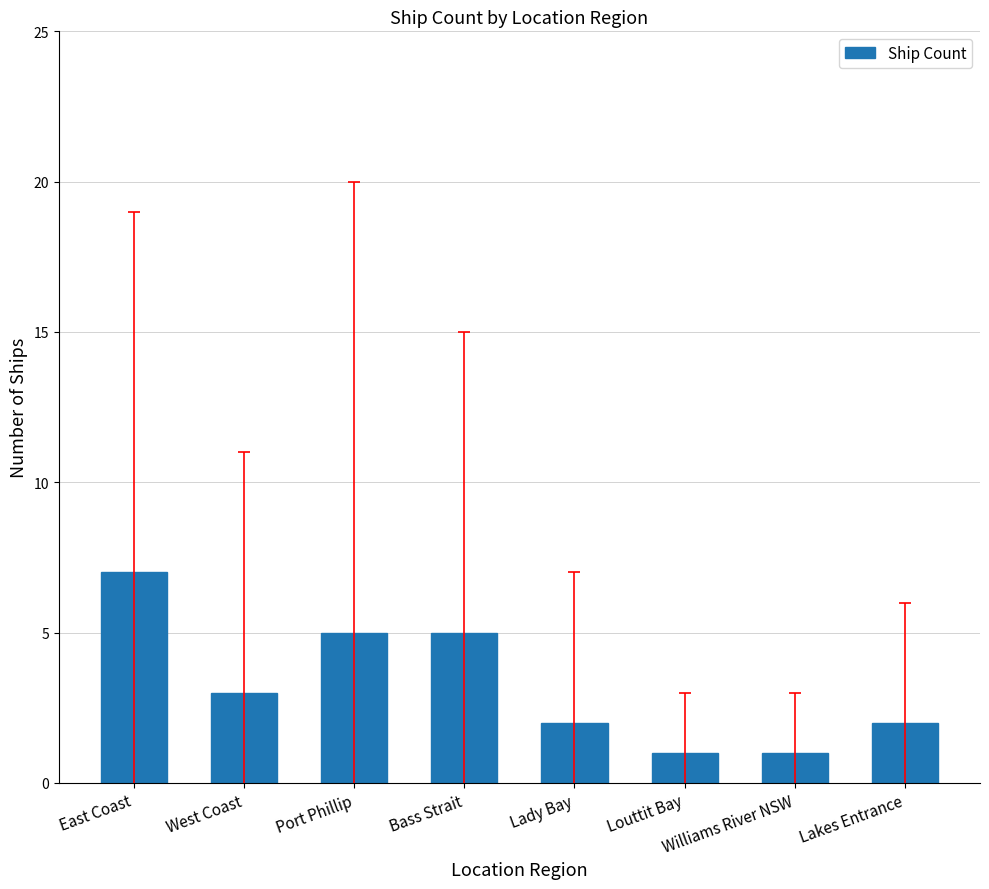

Are the bars horizontal?

No